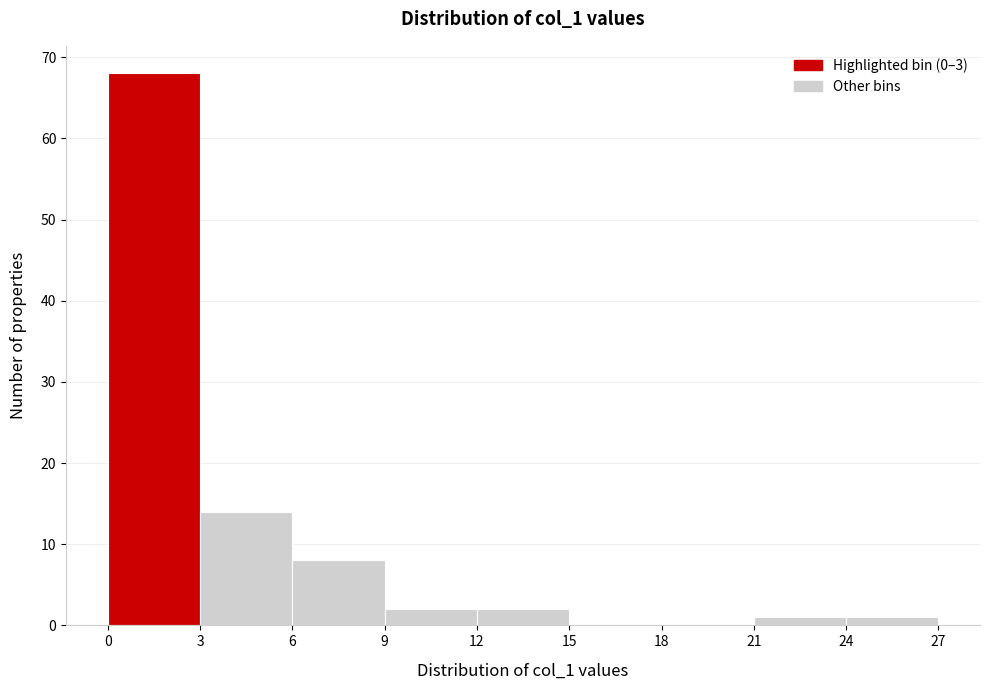

How tall is the bar that spans 0 to 3 on the x-axis? The values are not printed on the chart, so give them approximately, as read against the axis.

68